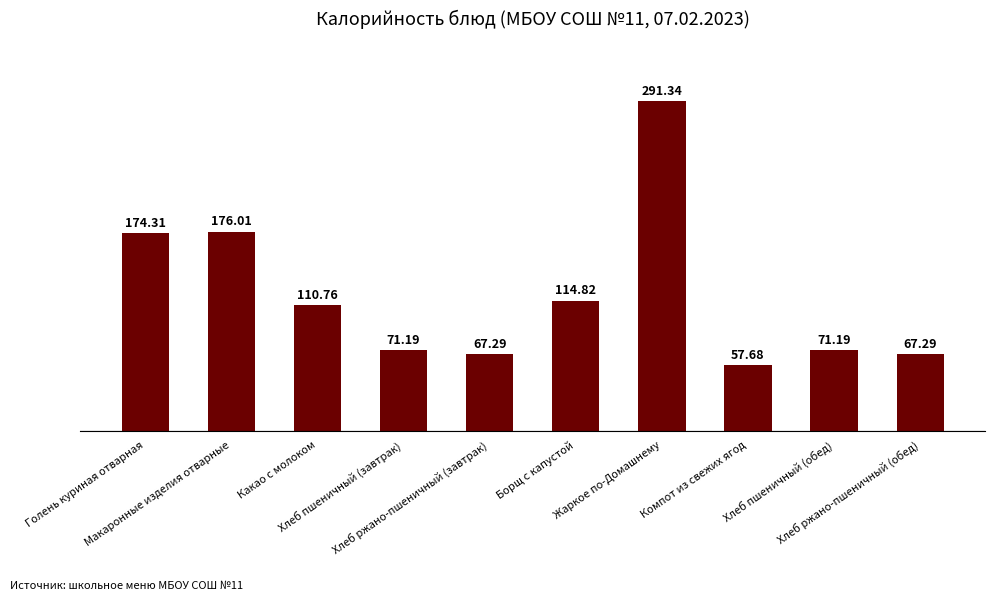

What is the smallest value displayed?

57.7